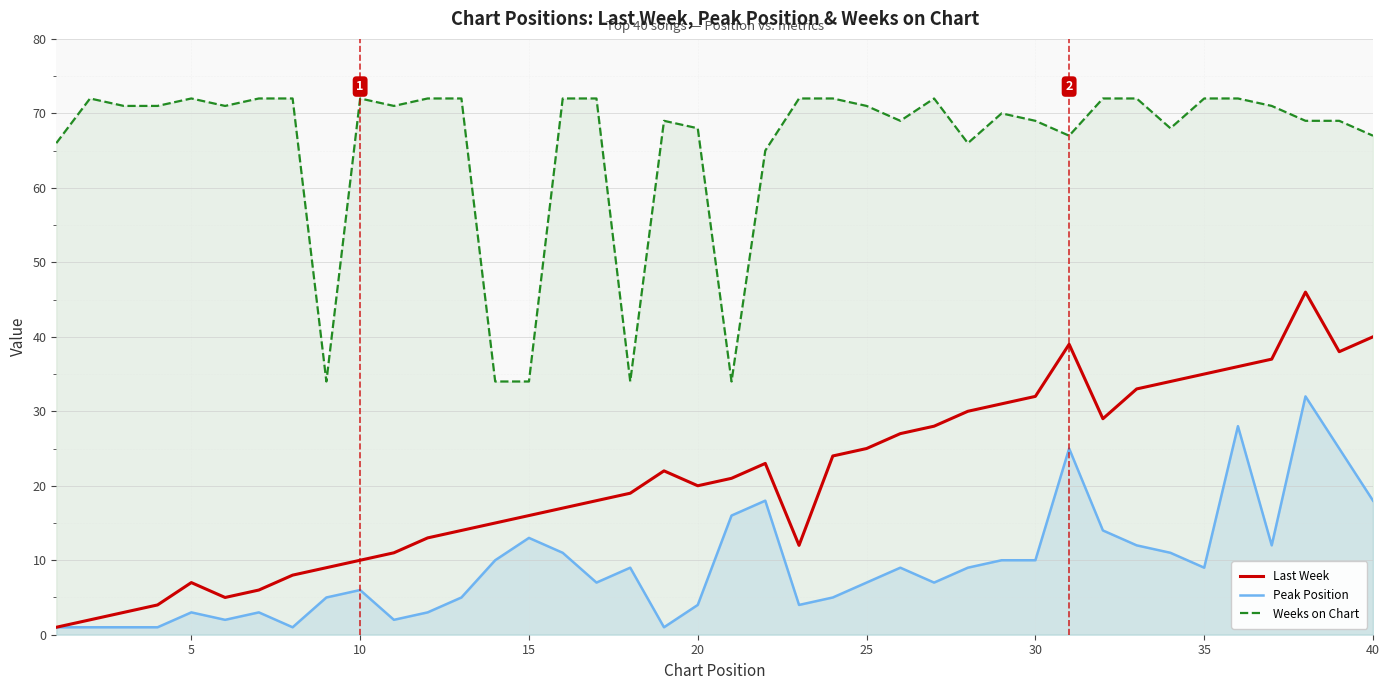

In Last Week, how many points are higher than both neighbors (excluding endpoints)?

5